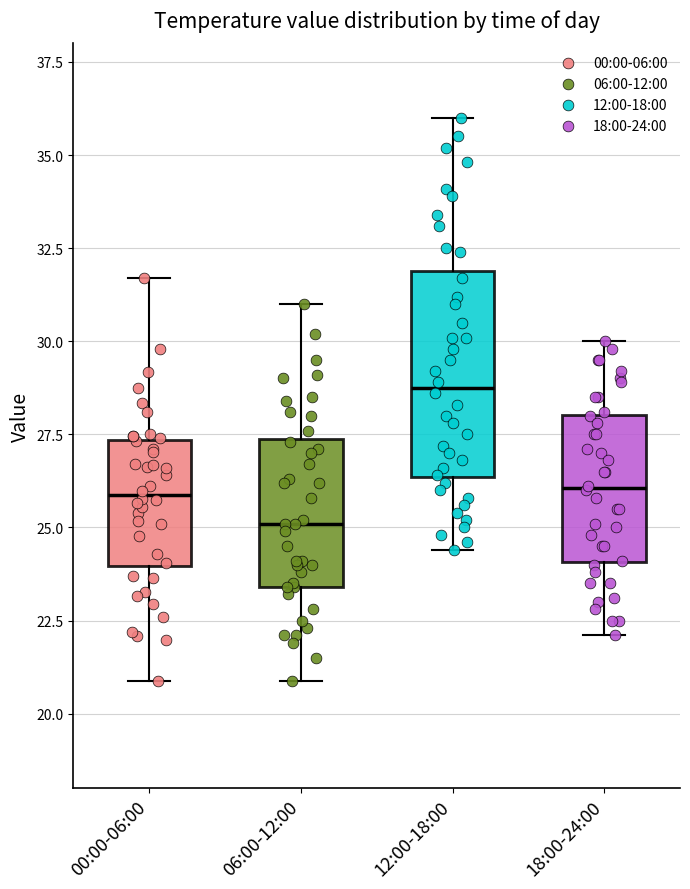

Which box's median line is the lowest?

06:00-12:00